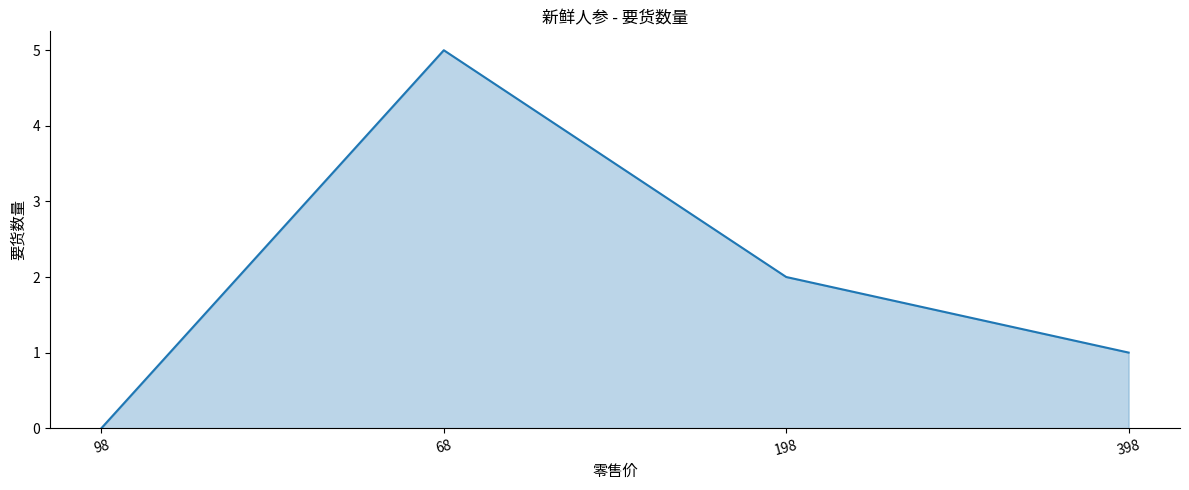

The value at 198 is 1. True or false?

False